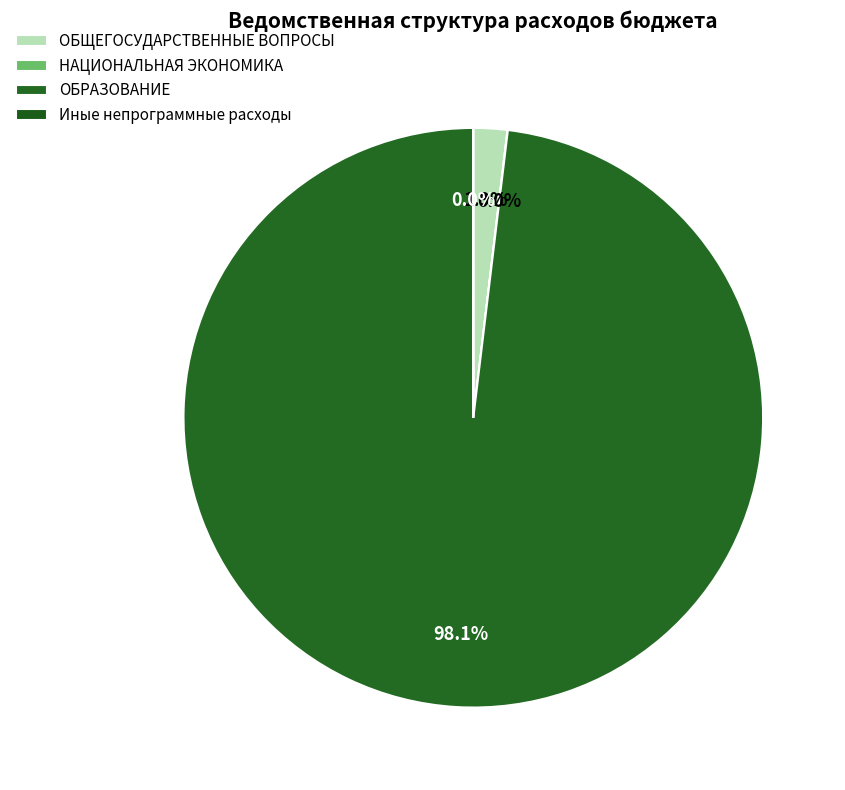

Is it true that НАЦИОНАЛЬНАЯ ЭКОНОМИКА is 8% of the pie?

False